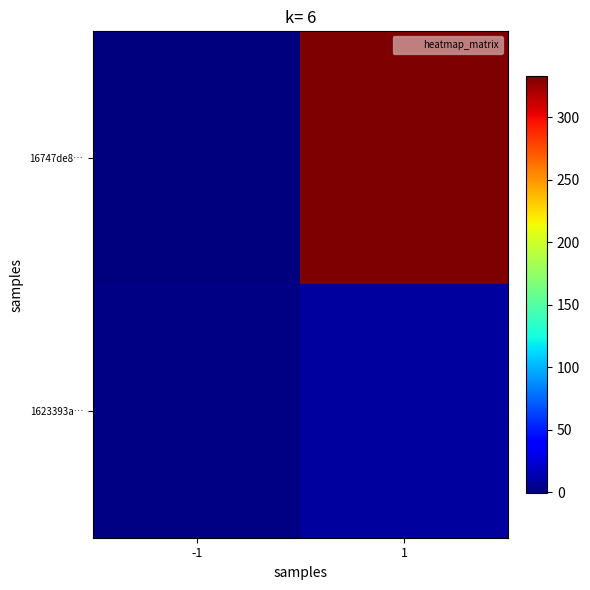

Which series changed the most between -1 and 1?

16747de8…